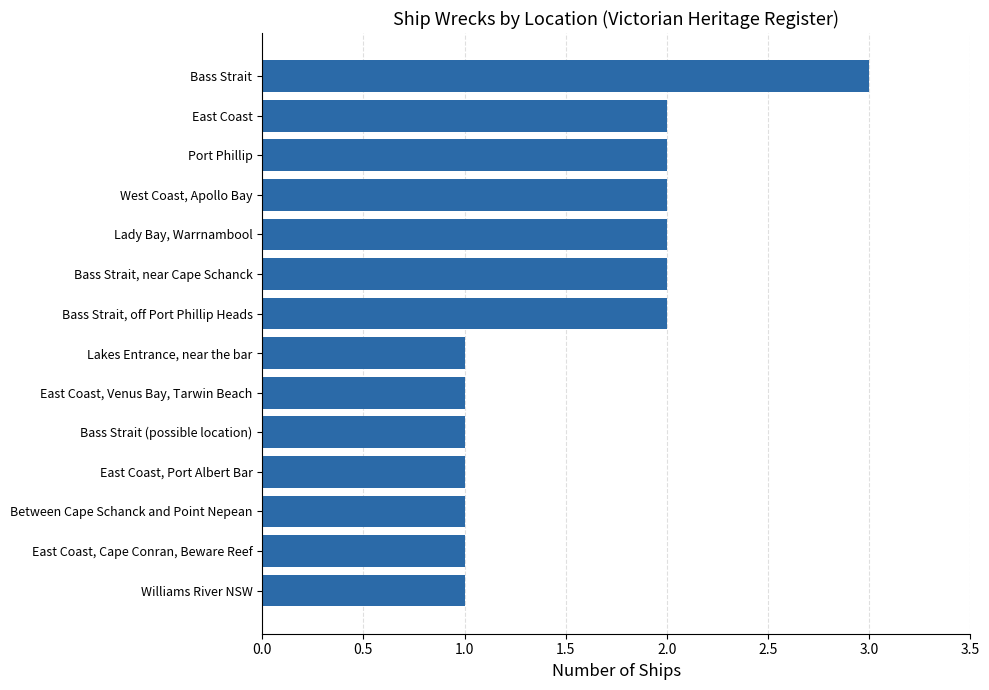

What is the difference between the second highest and minimum values?

1